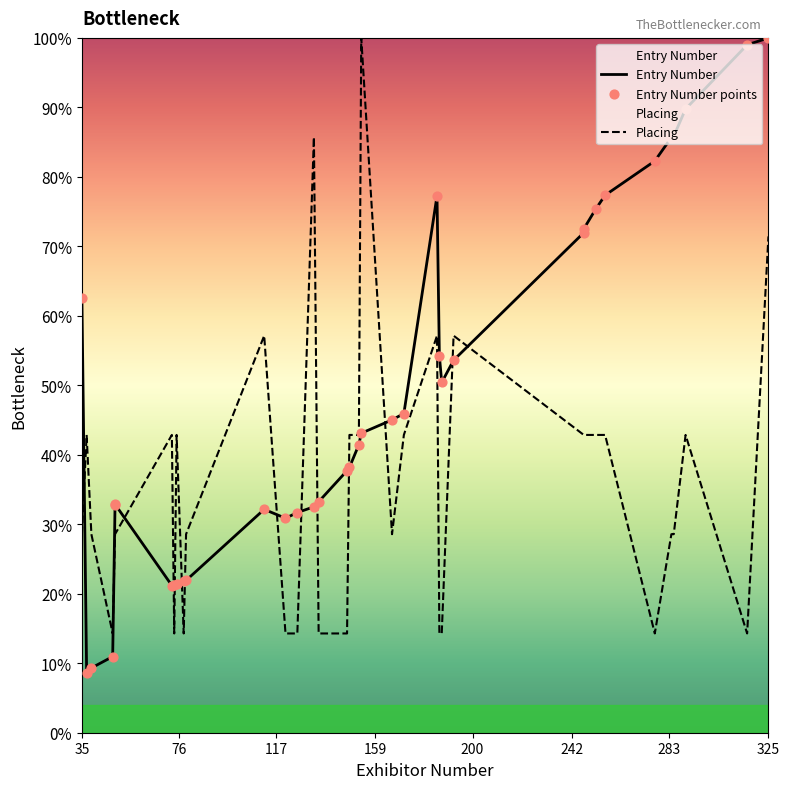

What are all the series names shown in the legend?

Entry Number, Placing, Entry Number points